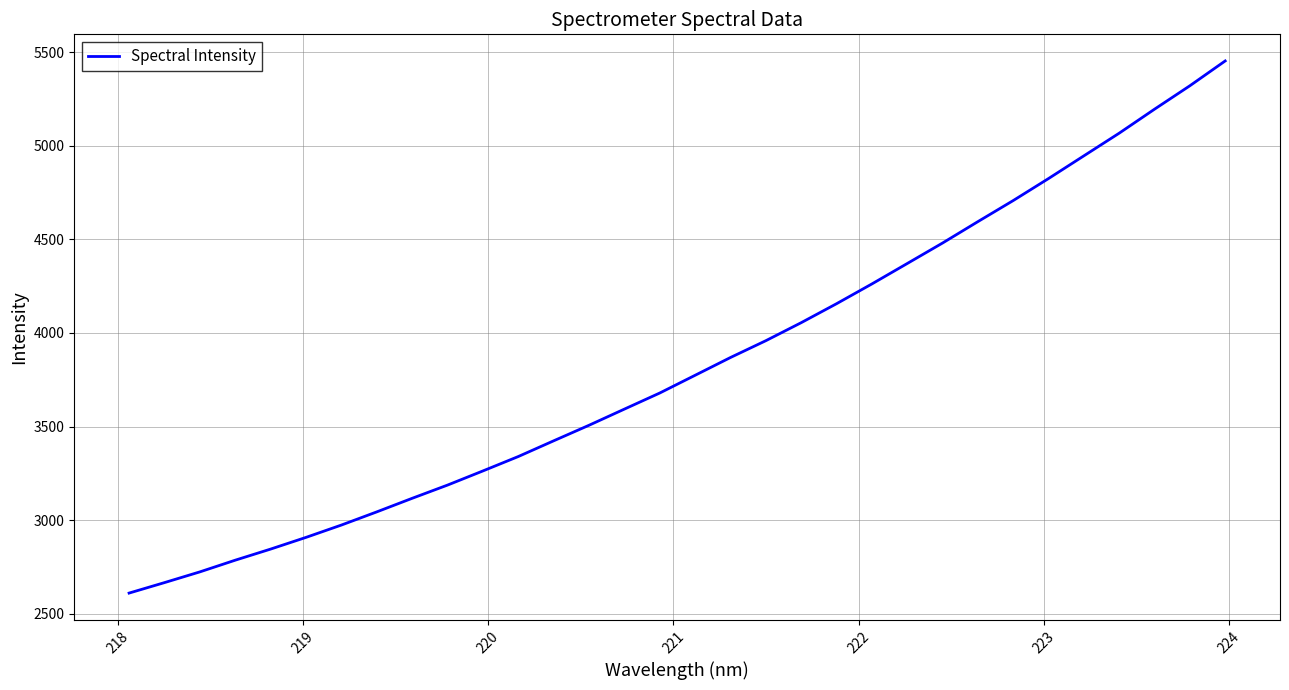

What is the smallest value displayed?

2610.5